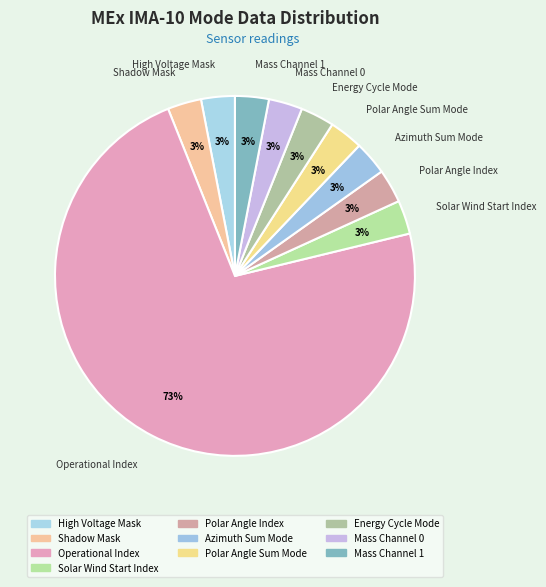

Which slice is the largest?

Operational Index